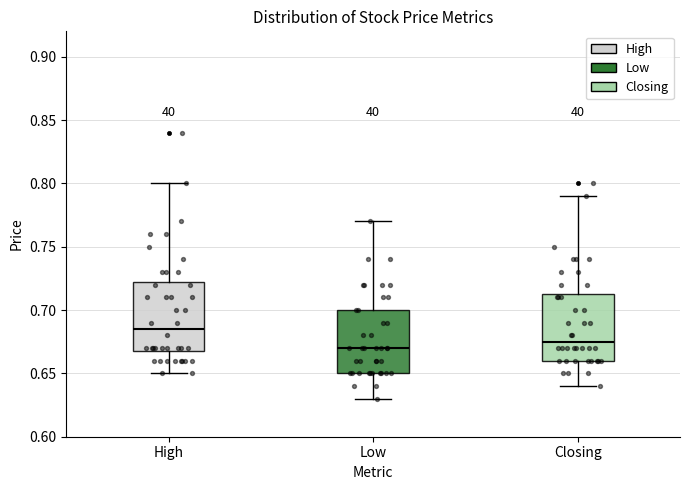

Reading left to right, read every box against the y-axis: the position of its median line, the range the box covers, and the ends of its whiskers. The values are not printed on the chart, so give them approximately, as read against the axis.

High: median 0.685, box 0.670 to 0.725, whiskers 0.650 to 0.800
Low: median 0.670, box 0.650 to 0.700, whiskers 0.630 to 0.770
Closing: median 0.675, box 0.660 to 0.715, whiskers 0.640 to 0.790